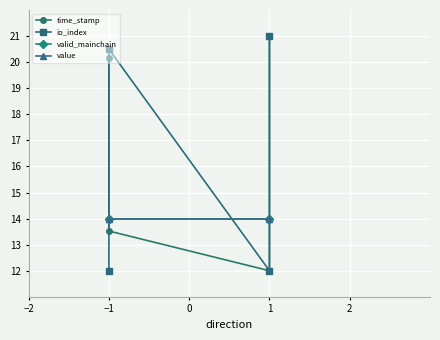

Which series changed the most between −1 and 1?

time_stamp